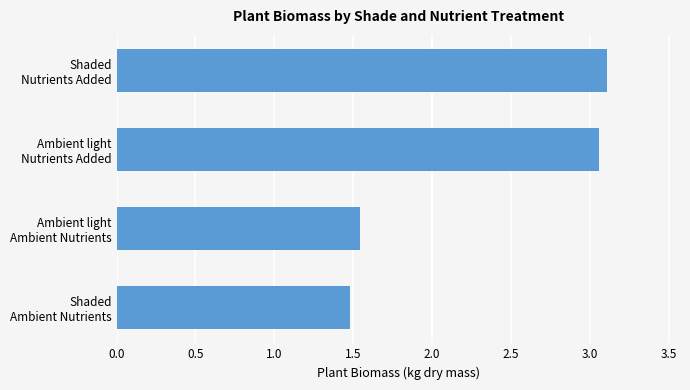

What is the average value?

2.3